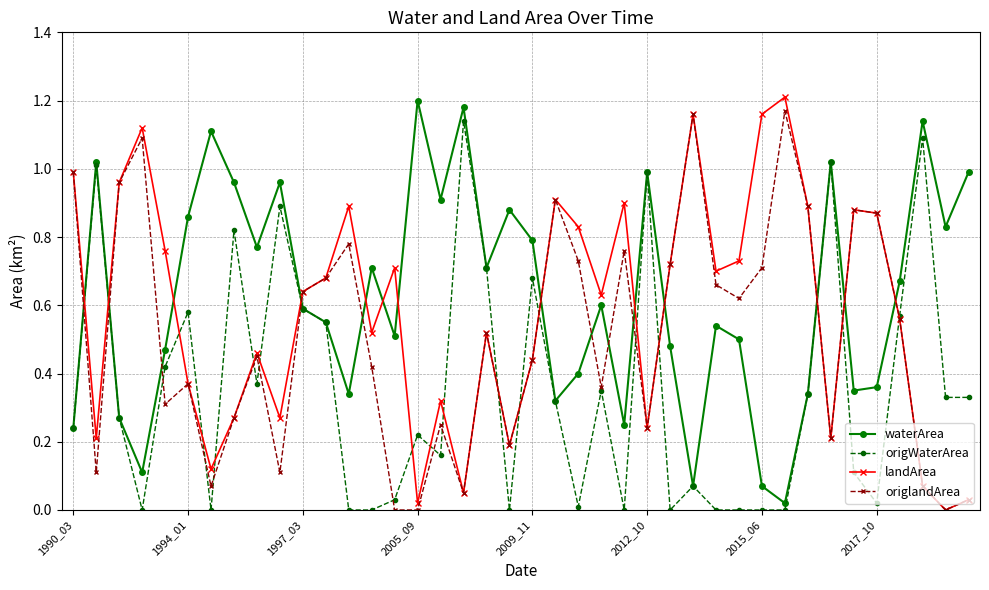

True or false: waterArea and landArea intersect in this chart.

True